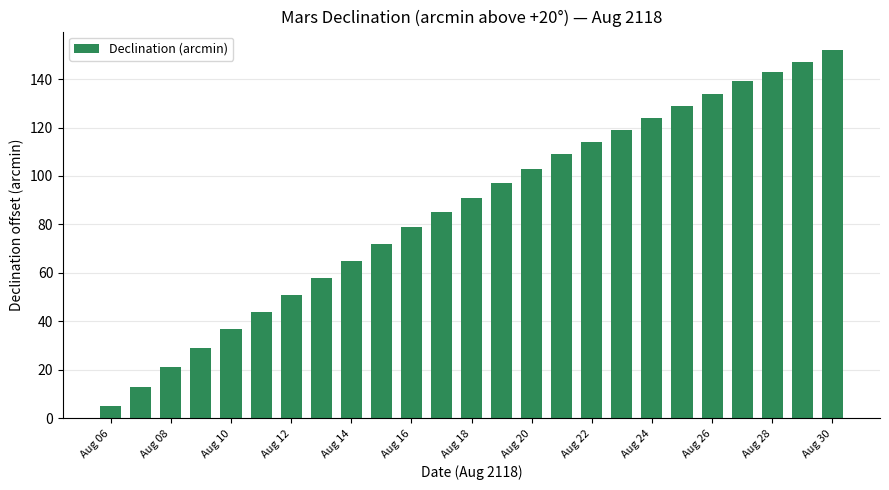

What is the value of the 2nd bar from the left?

13